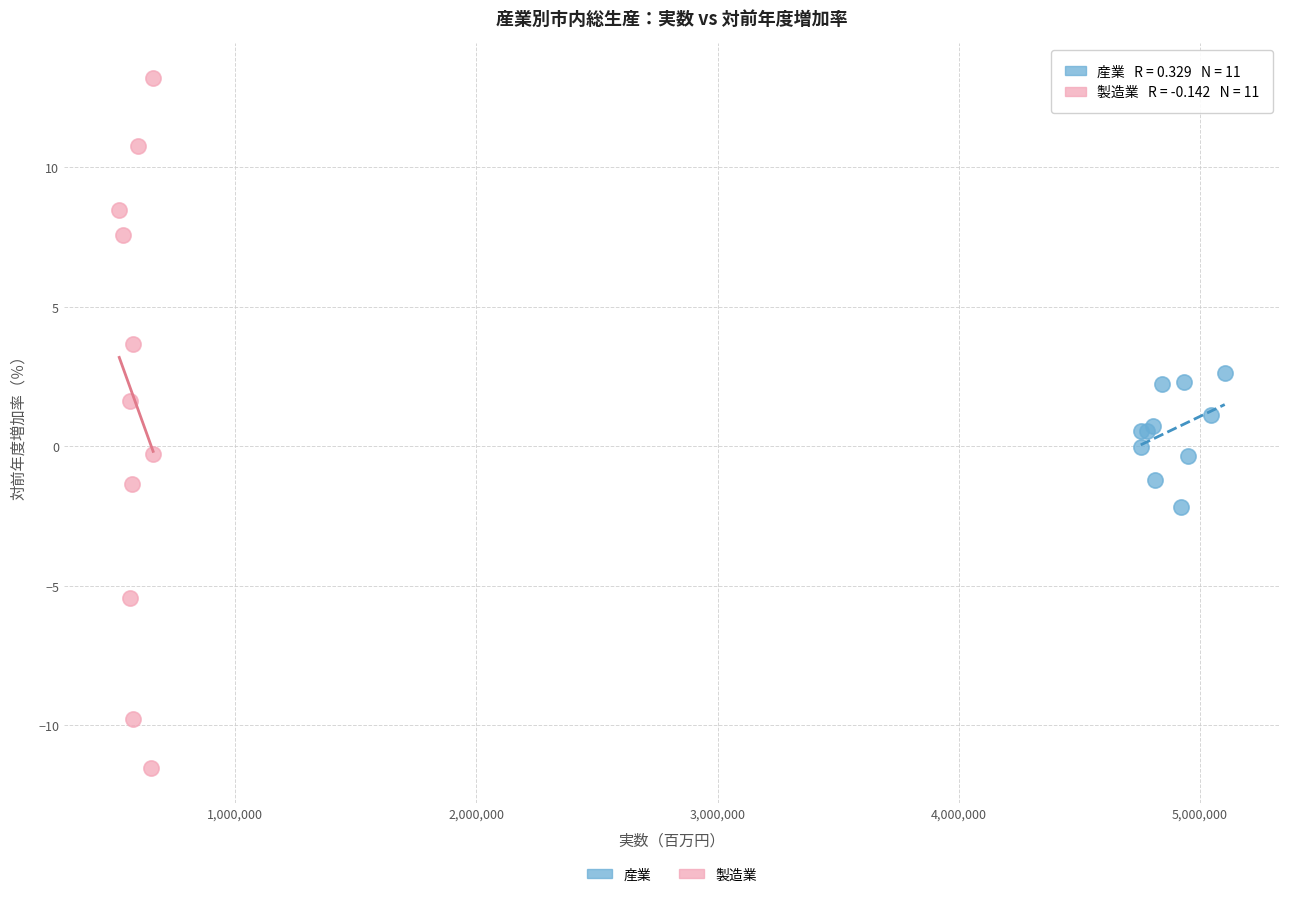

Which series has the widest spread of Y values?

製造業